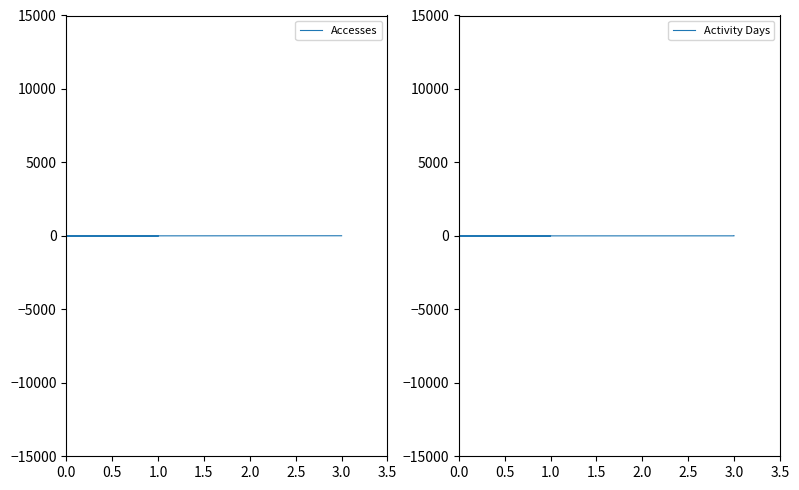

What position from the left is 0.5?

2